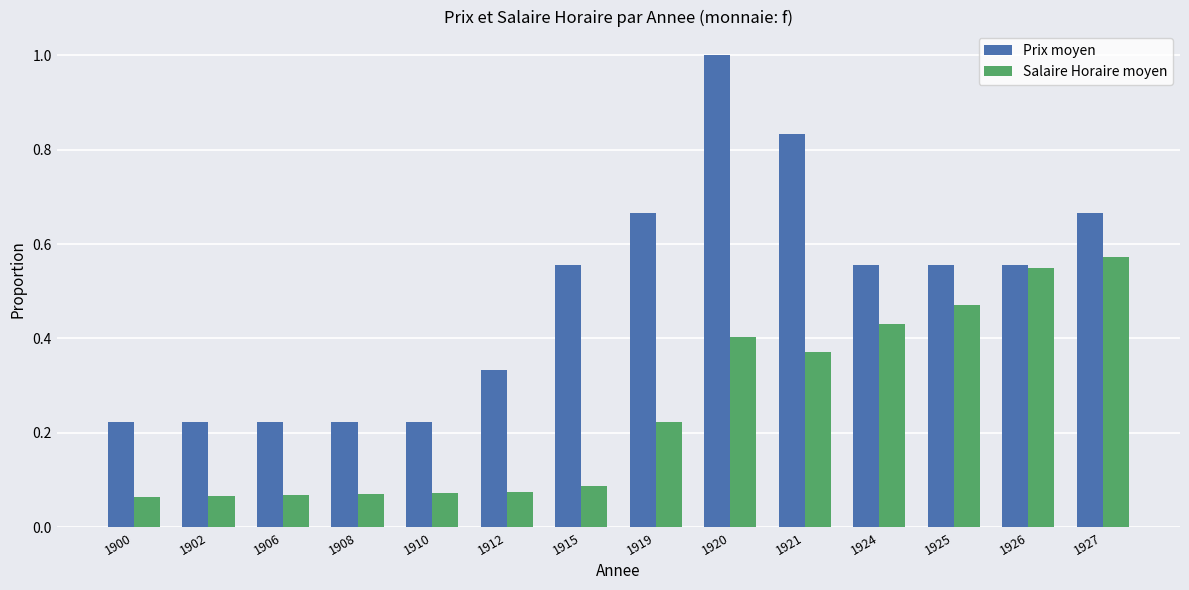

What is the sum of the Prix moyen values at 1919 and 1920?

1.7